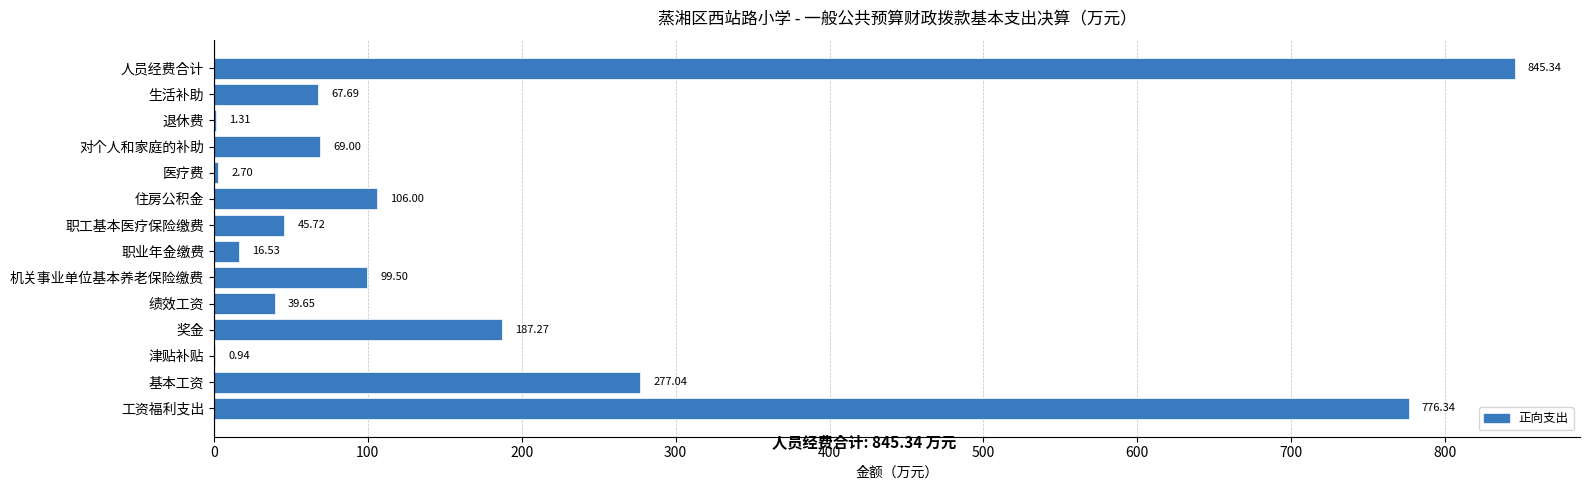

Between 工资福利支出 and 医疗费, which is larger?

工资福利支出